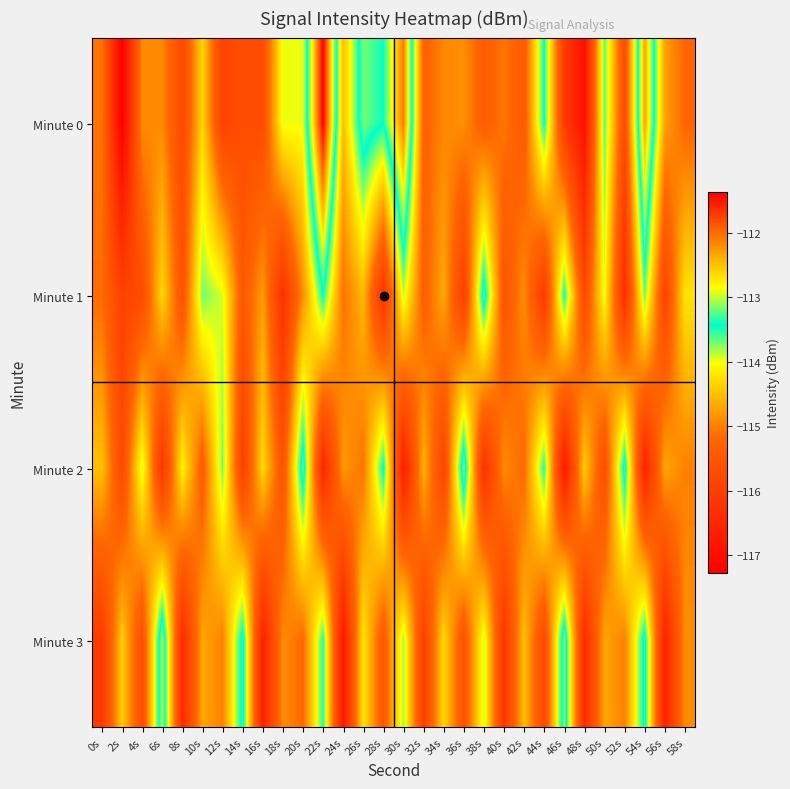

At which category is the sum across all series the highest?

22s